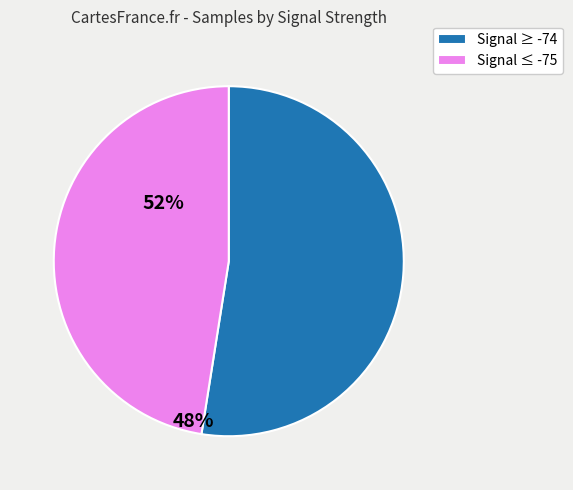

Does any single category account for the majority?

Yes